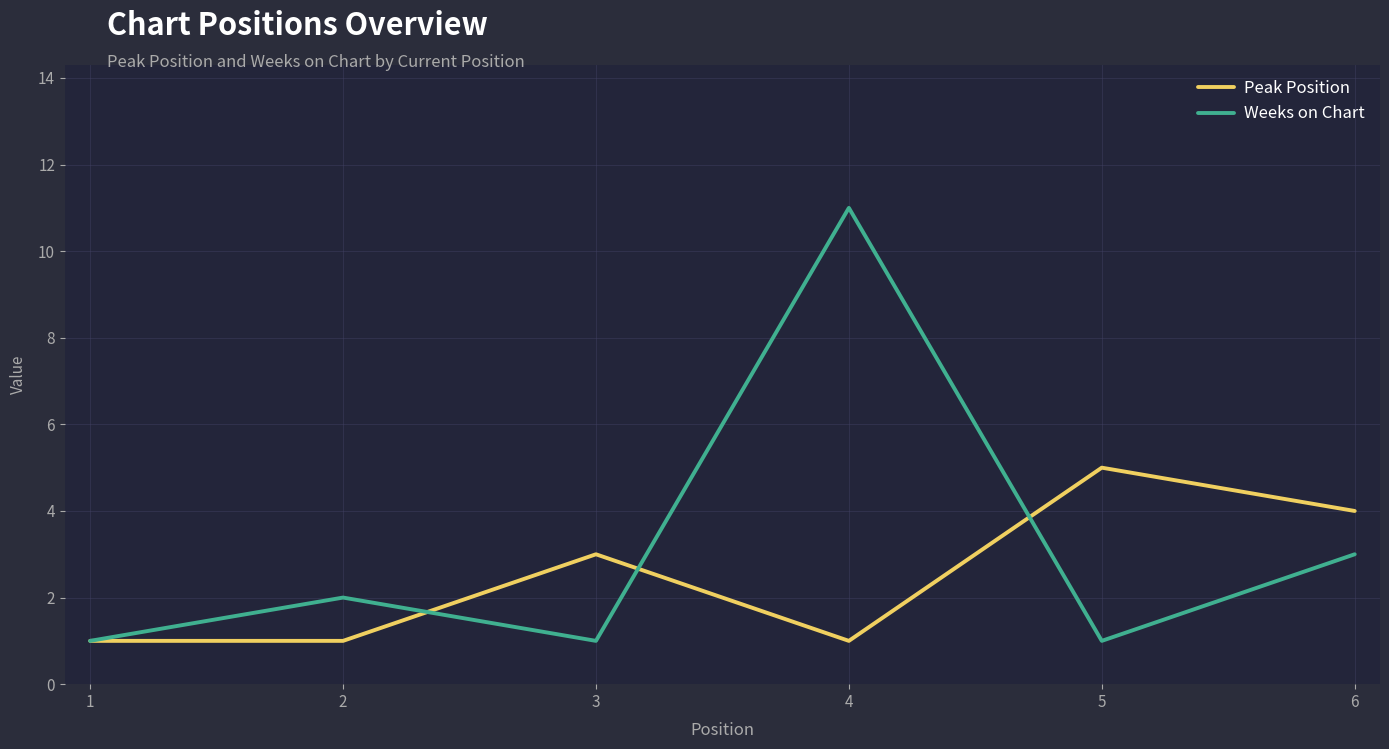

List the series in order of their peak value, highest first.

Weeks on Chart, Peak Position